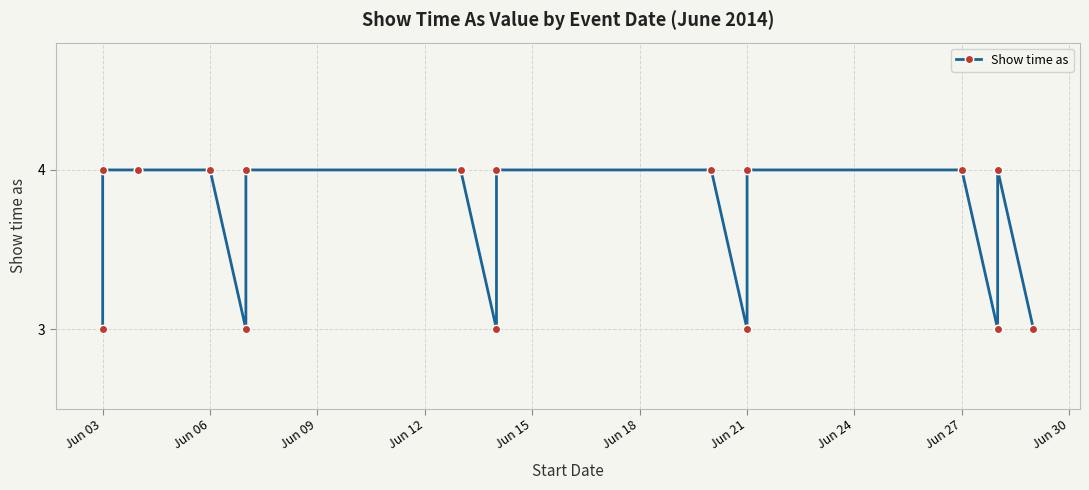

Is this an area chart (filled region under the line)?

No